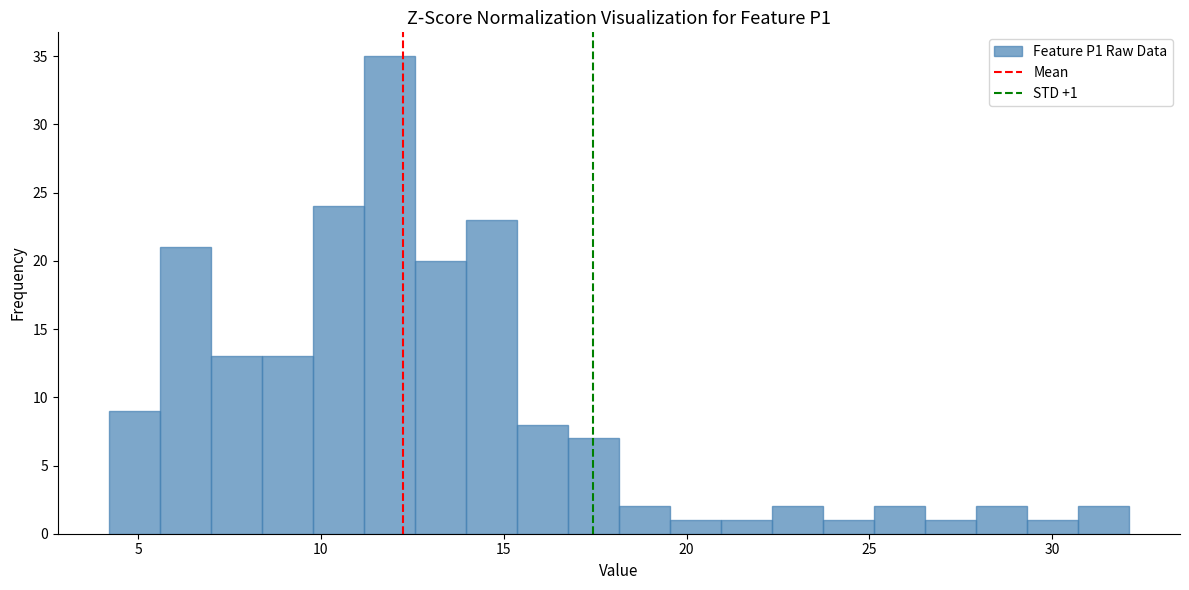

Around what value on the x-axis is the tallest bar? Give the approximate position of its centre, as read against the axis.

12.0